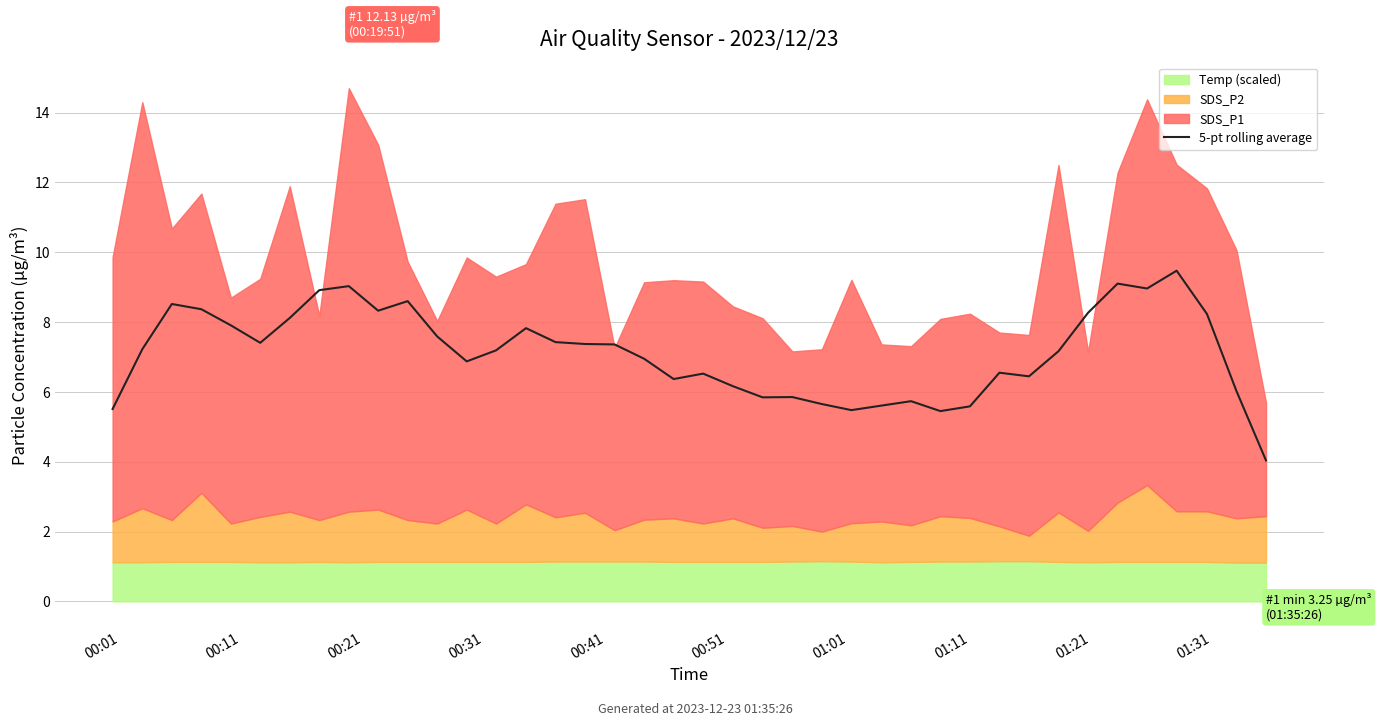

What is the change in value from 14 to 39?

-3.8